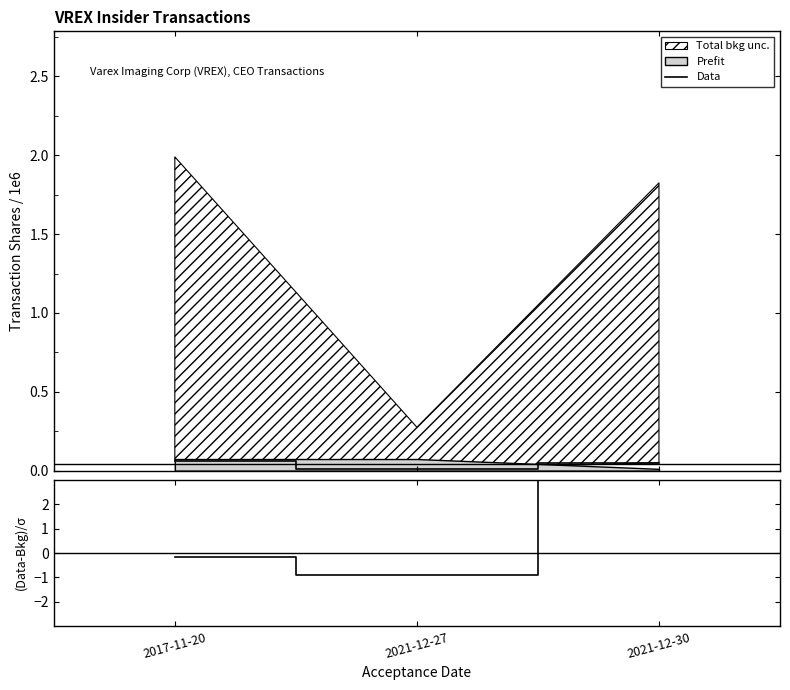

How many values in the (Data-Bkg)/σ series exceed 0?

1